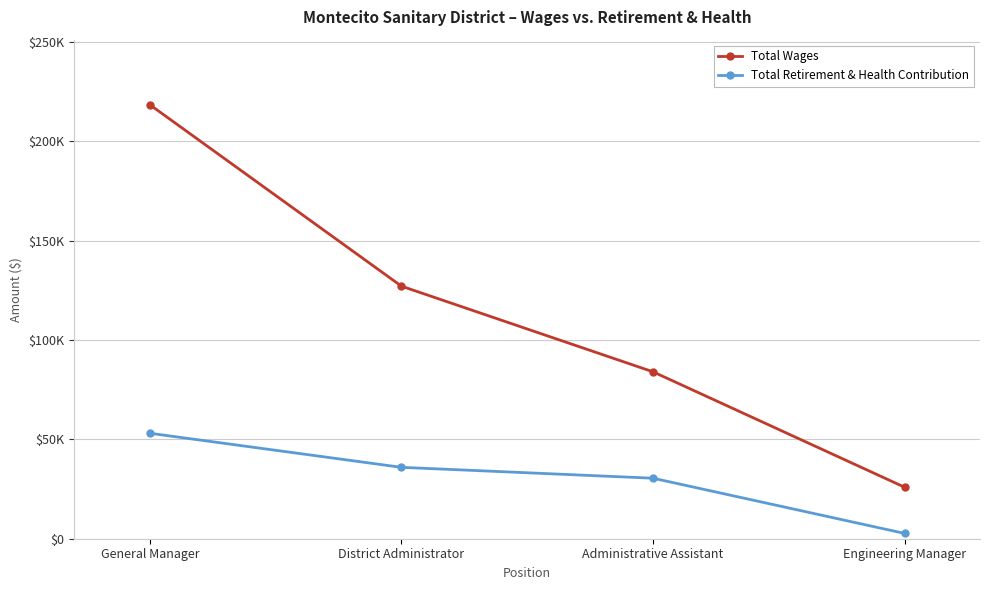

Reading left to right, what are all the values shown in this chart?

Total Wages: General Manager=218291	District Administrator=127042	Administrative Assistant=83971	Engineering Manager=25924
Total Retirement & Health Contribution: General Manager=53046	District Administrator=35912	Administrative Assistant=30440	Engineering Manager=2684